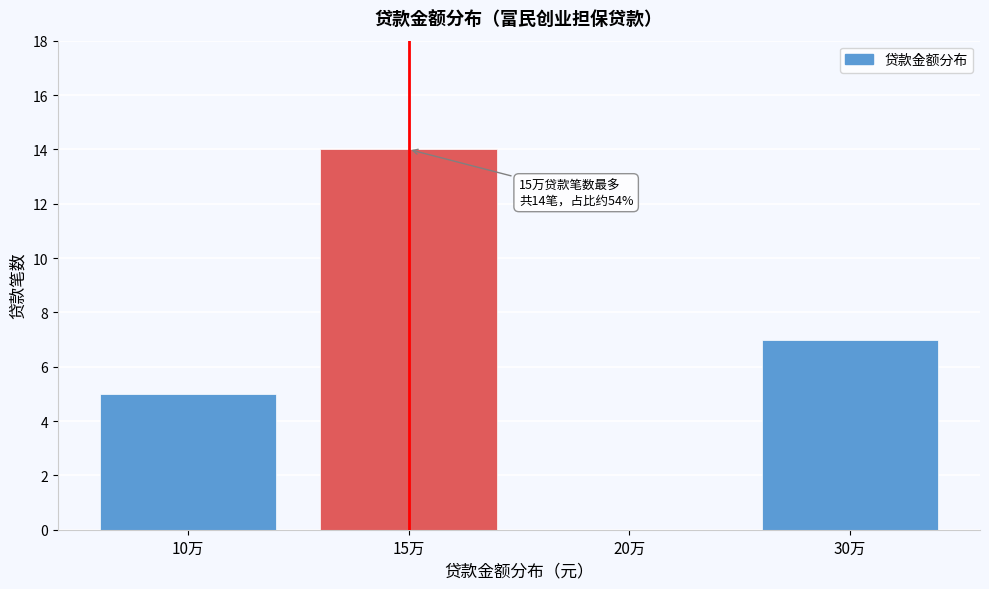

Reading right to left, list all the values displayed in this chart.

30万=7	20万=0	15万=14	10万=5